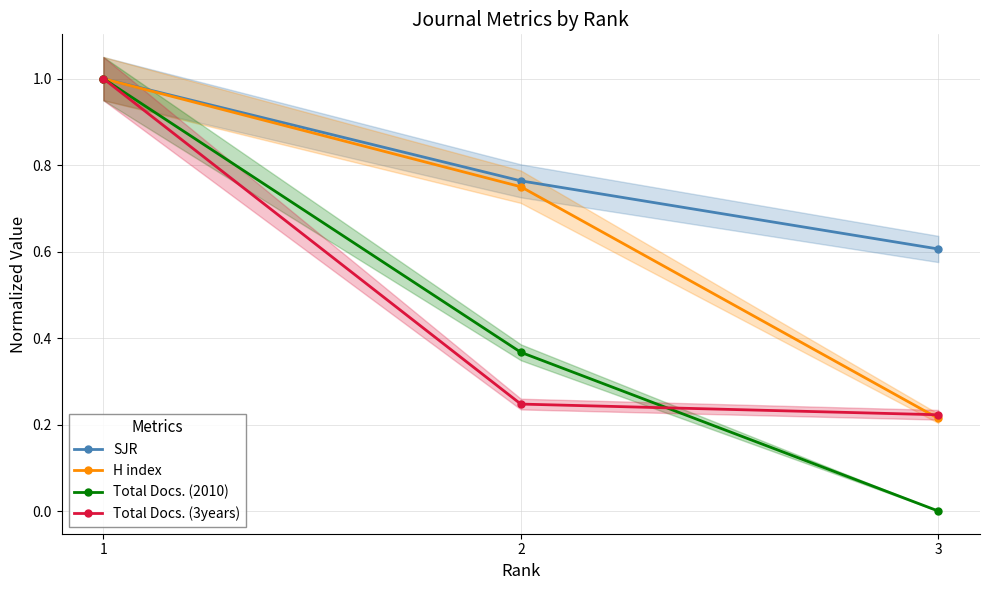

Which series has the largest total across all categories?

SJR